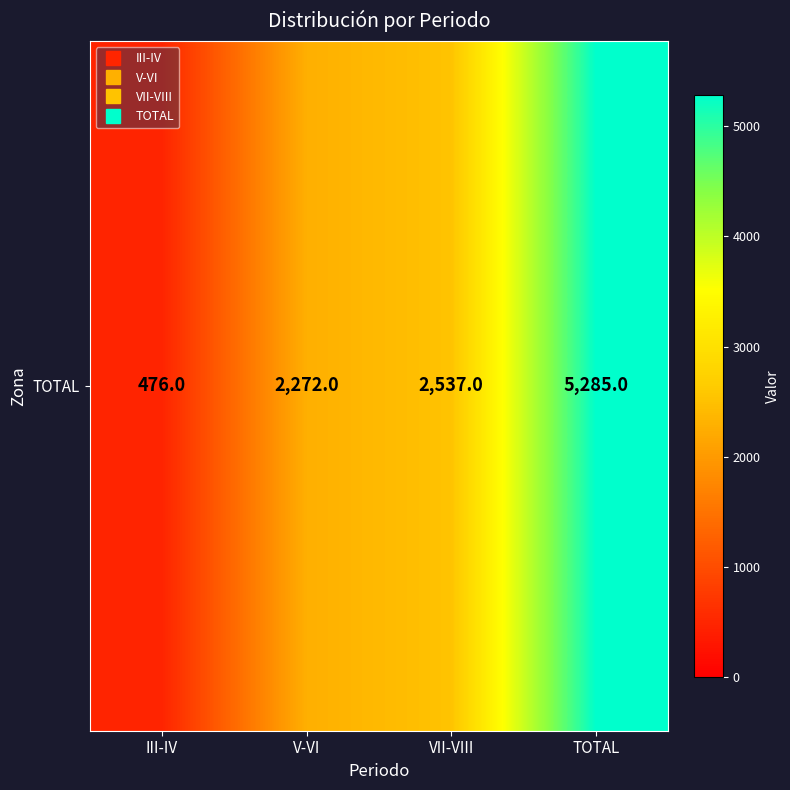

What is the change in value from V-VI to VII-VIII?

+265.0